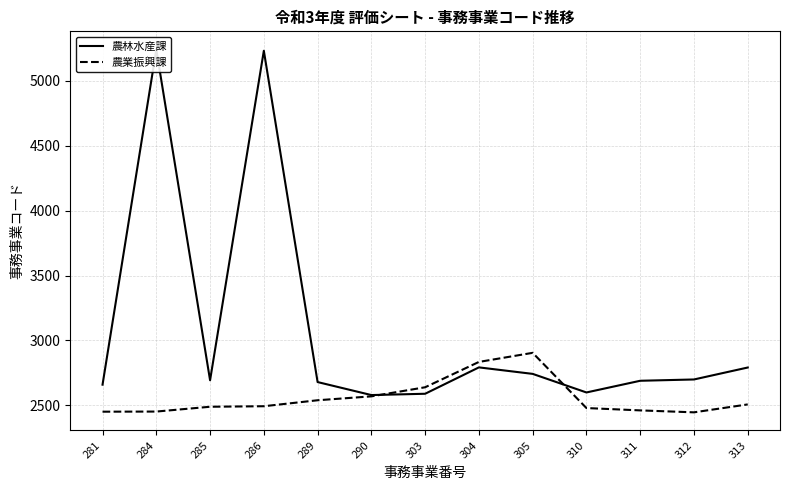

What is the difference between the second highest and minimum values in the 農業振興課 series?

388